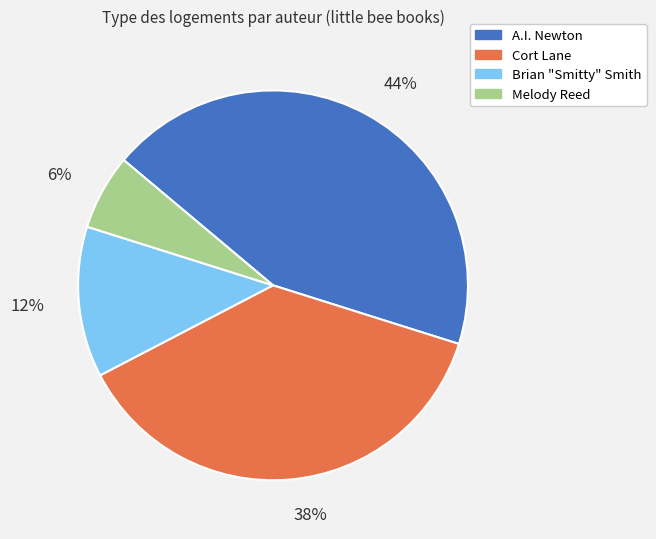

What percentage is the Melody Reed slice, to the nearest percent?

6%